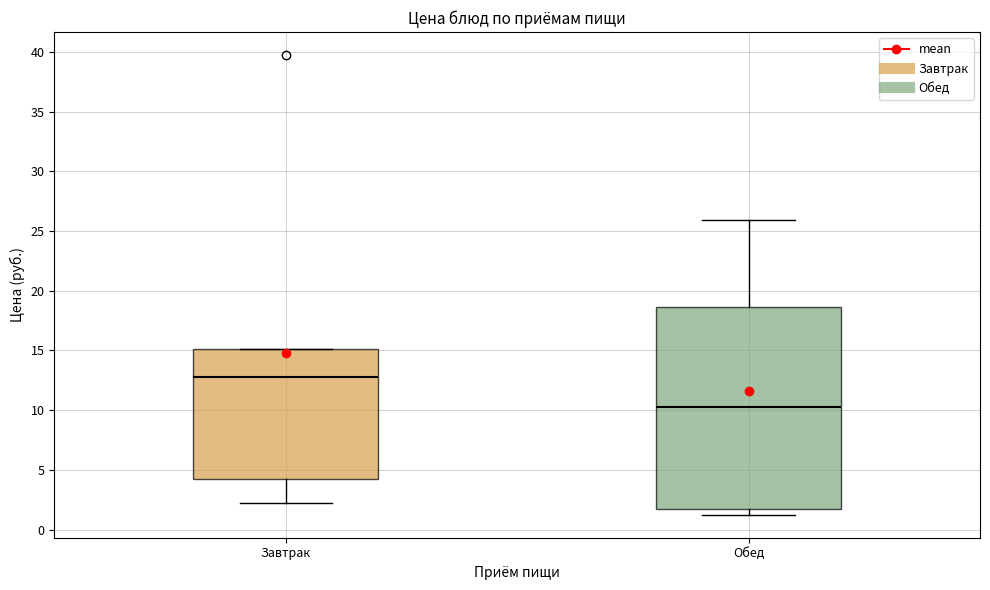

Where is the upper edge of the box for Завтрак on the y-axis? The values are not printed on the chart, so give them approximately, as read against the axis.

15.0